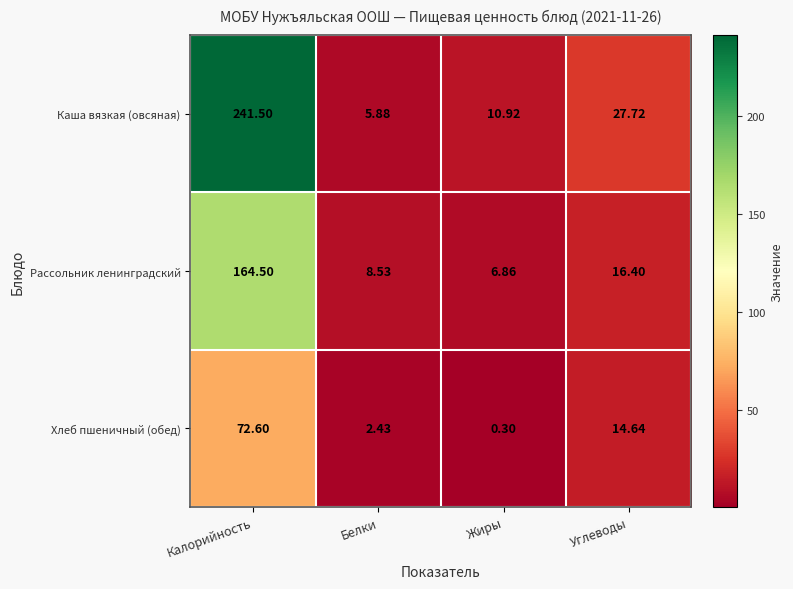

Which category has the lowest value in the Каша вязкая (овсяная) series?

Белки